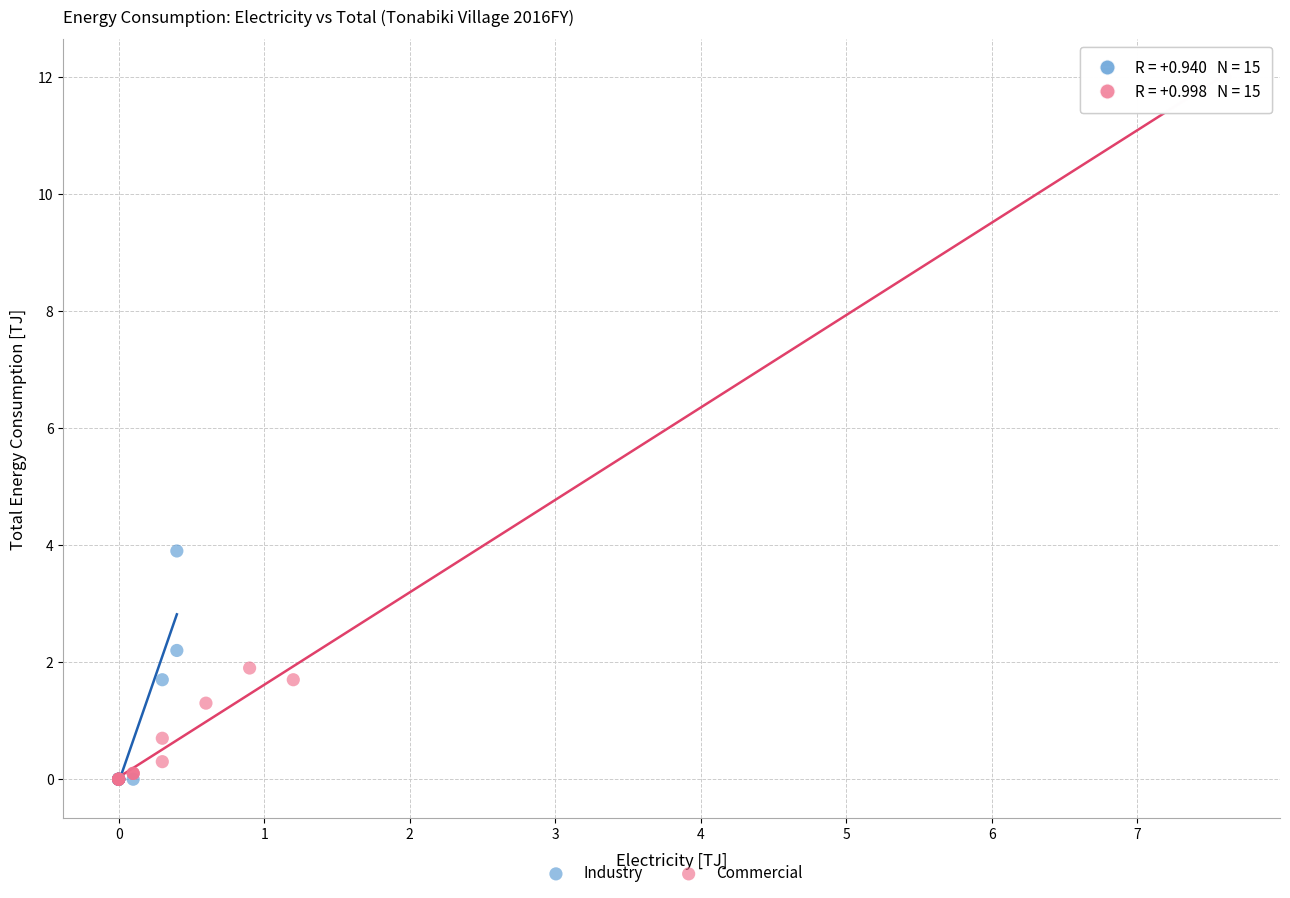

Which series has the largest Y range (max minus min)?

Commercial